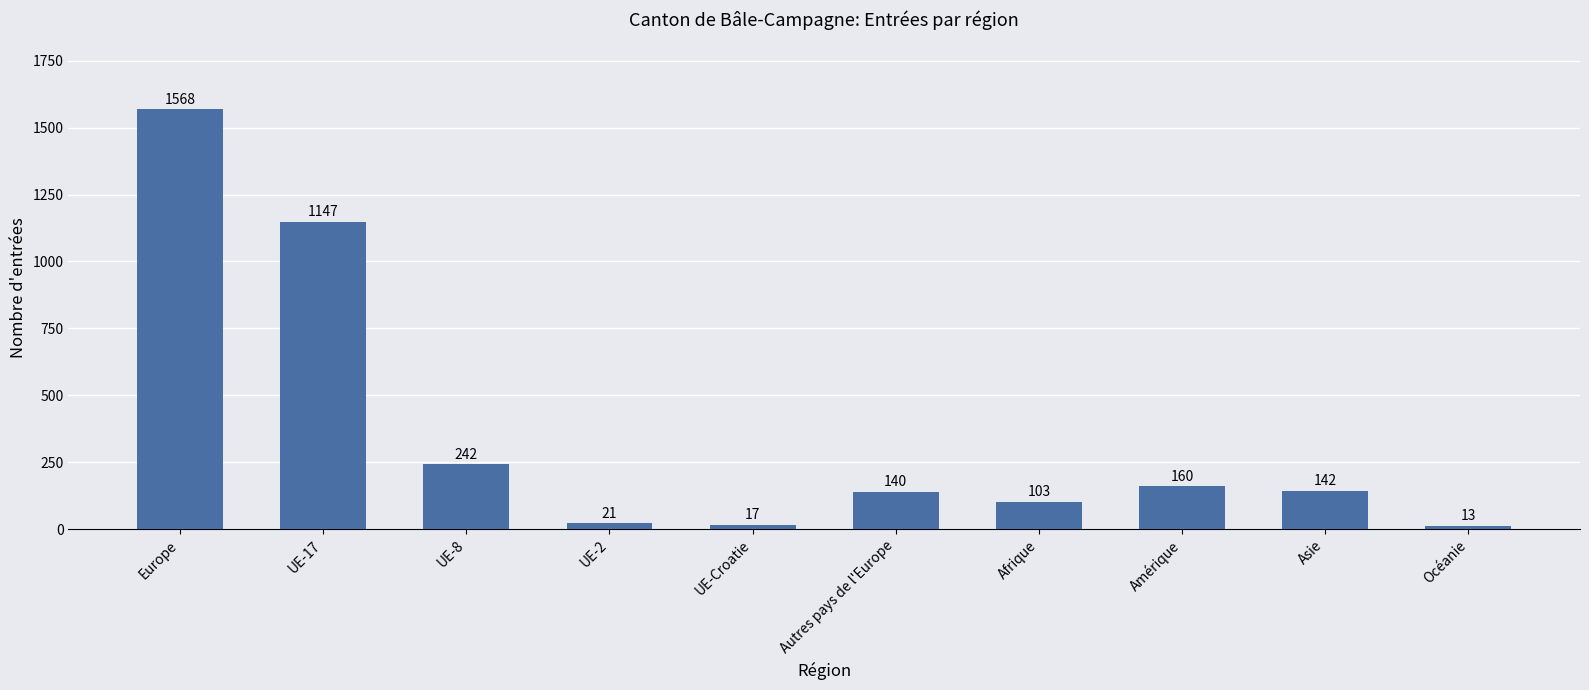

What is the maximum value shown in the chart?

1568